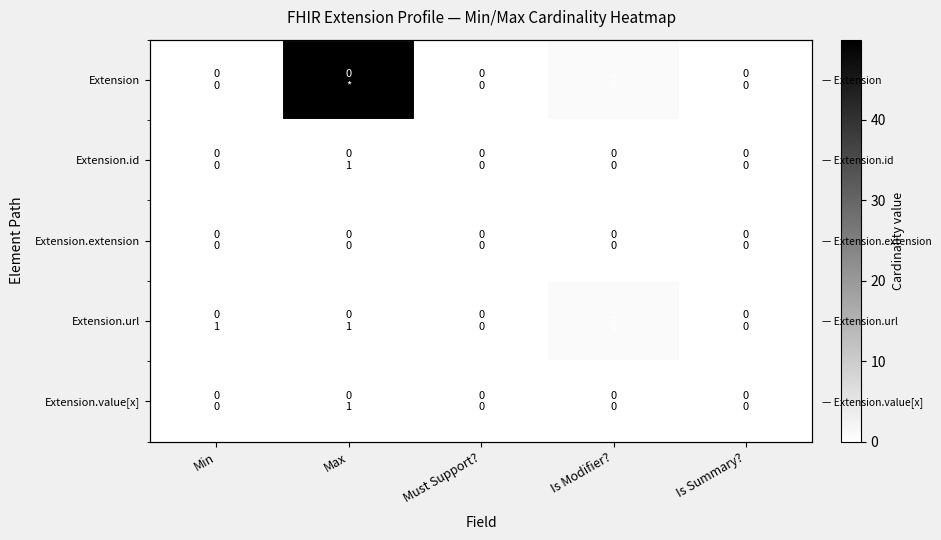

At Must Support?, list the series in order from largest to smallest.

Extension, Extension.id, Extension.extension, Extension.url, Extension.value[x]